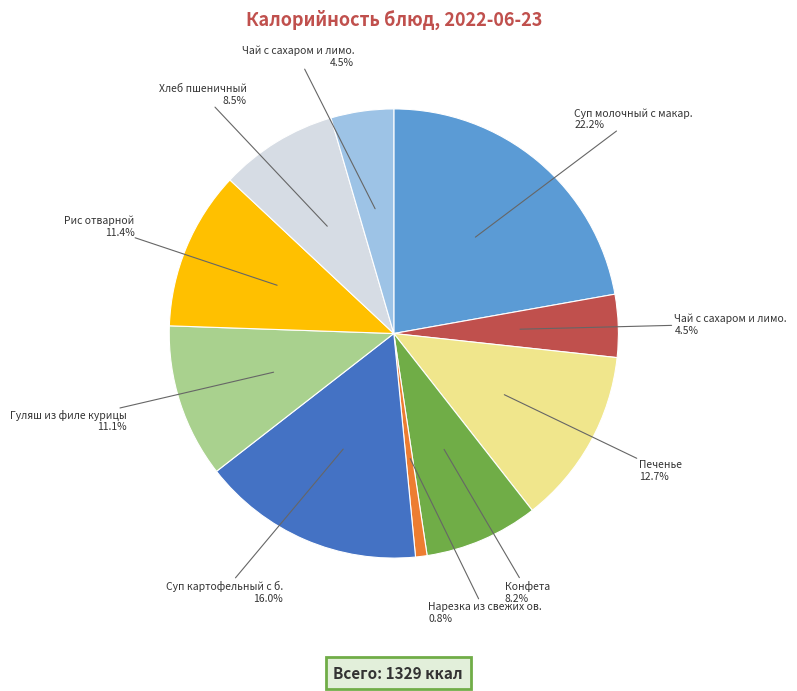

Is there any slice that represents more than half of the pie?

No